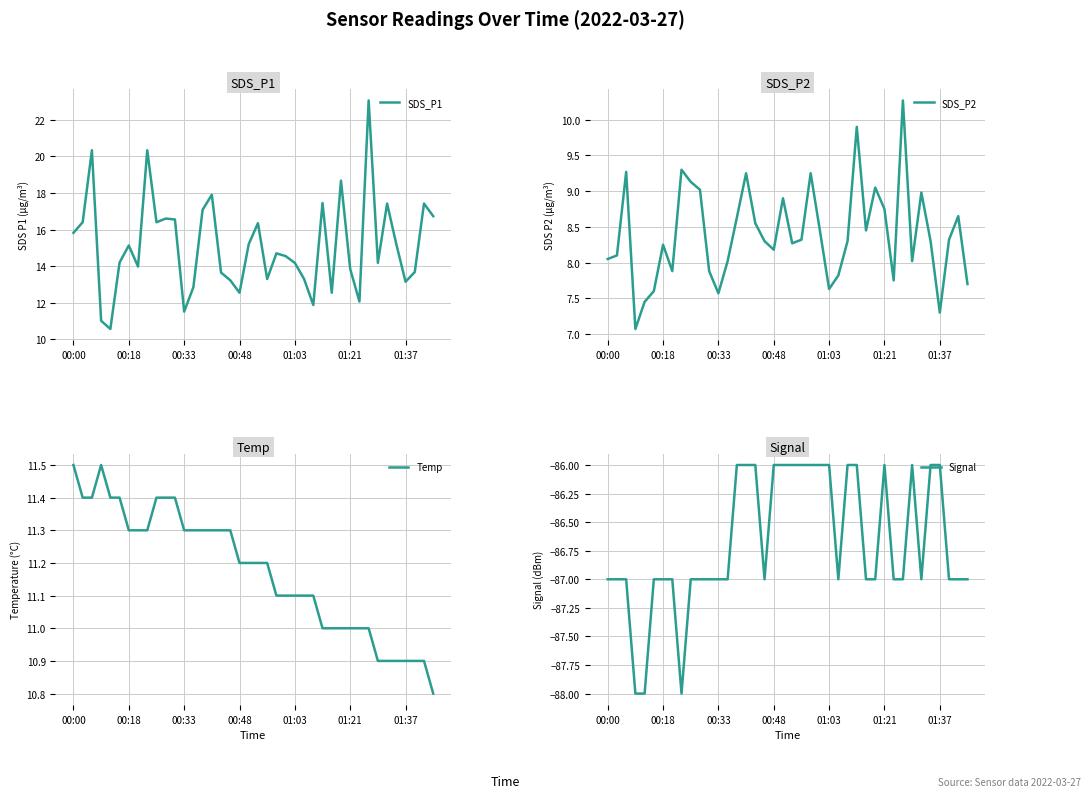

What is the maximum value for Signal?

-86